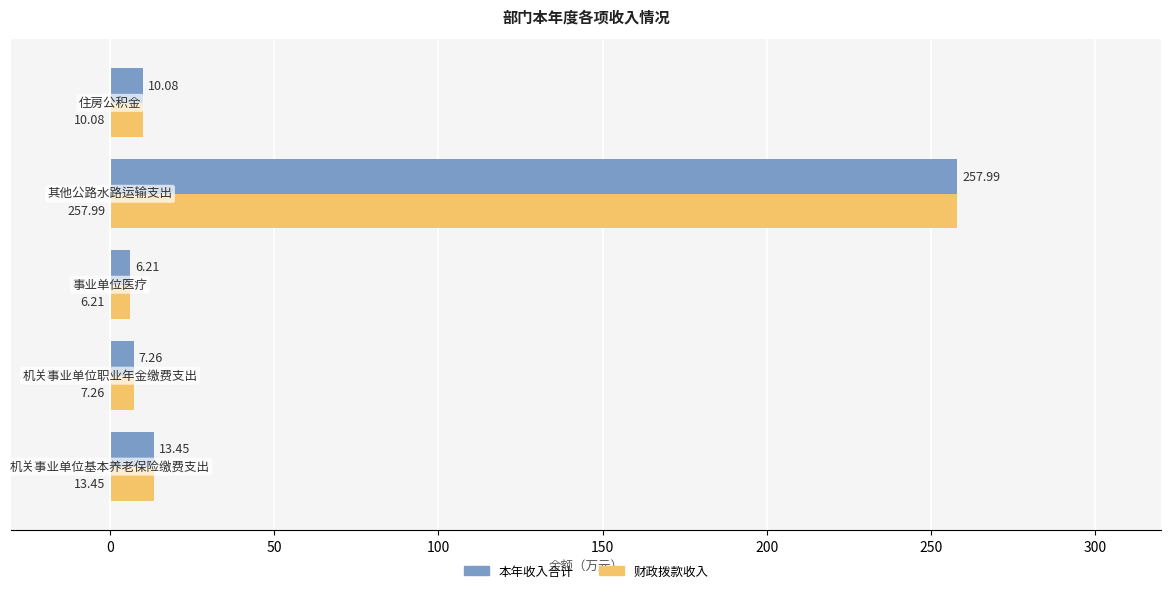

What is the difference between the maximum and minimum values in the 财政拨款收入 series?

251.8